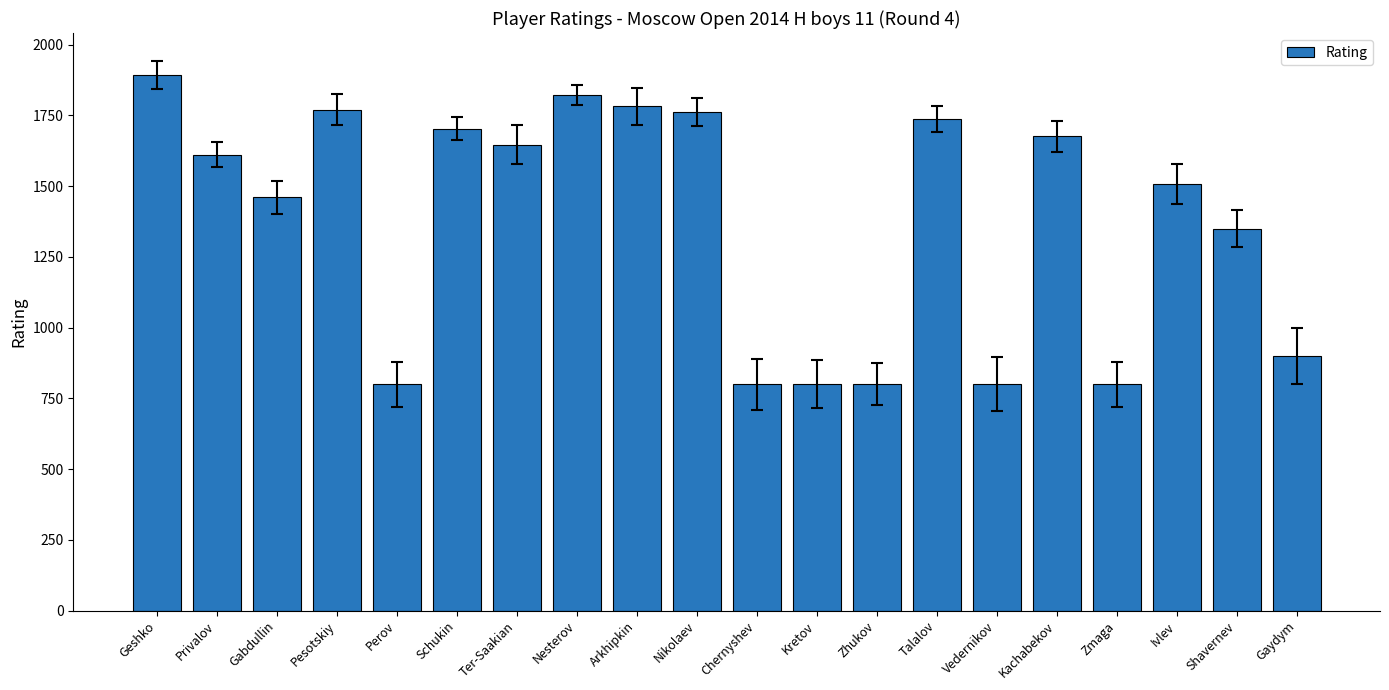

What is the difference between the second highest and minimum values?

1022